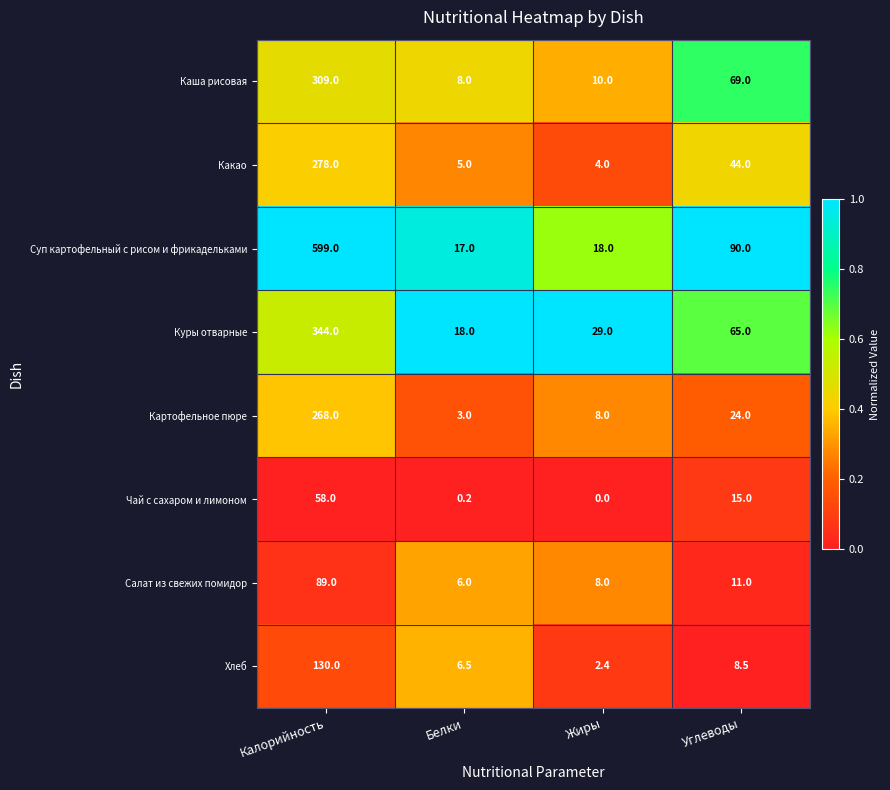

How many series are shown in this chart?

8